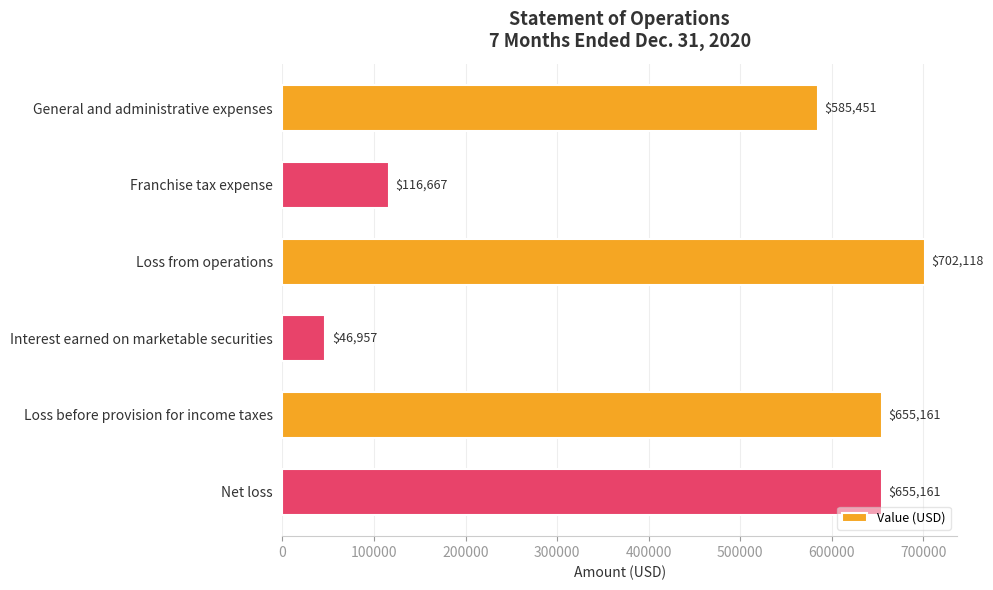

How many bars are there in total?

6